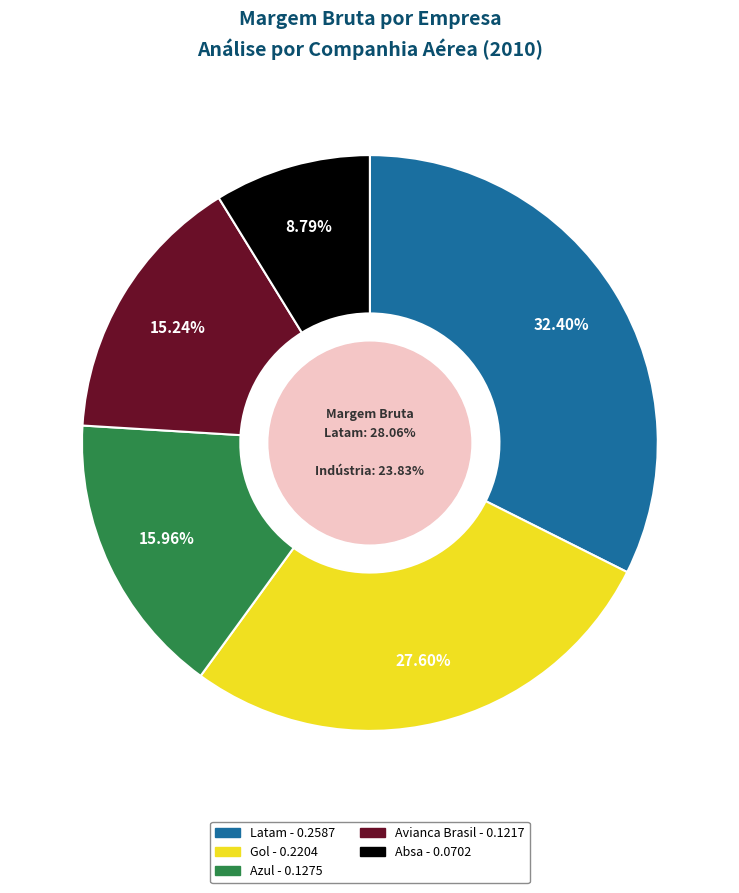

Count the number of slices in the pie.

5